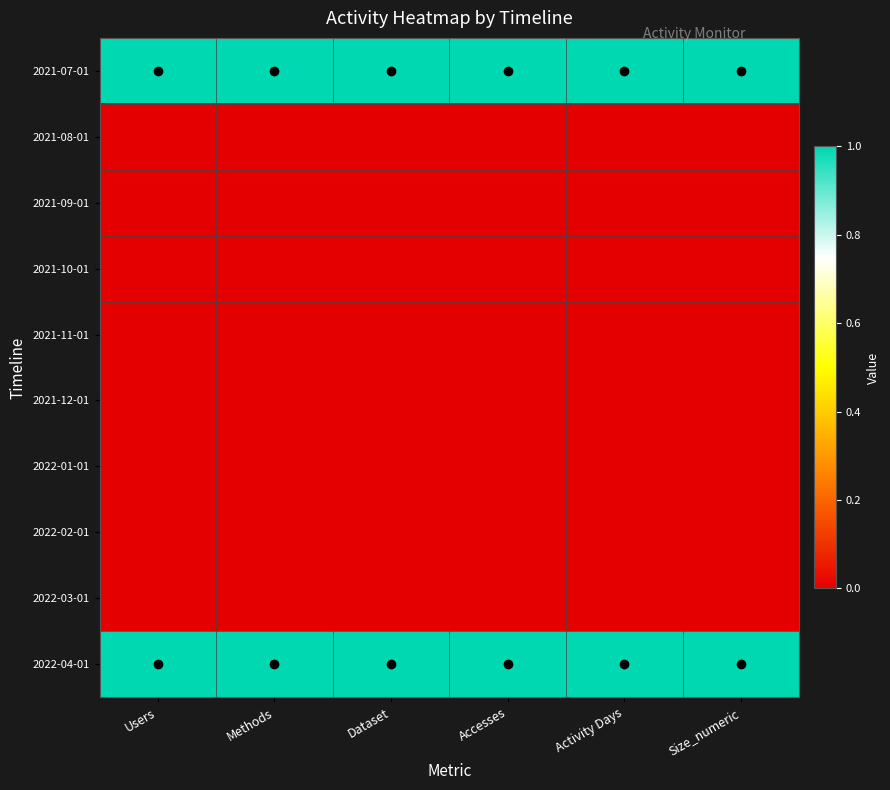

Which series has the largest range (max minus min)?

2021-07-01